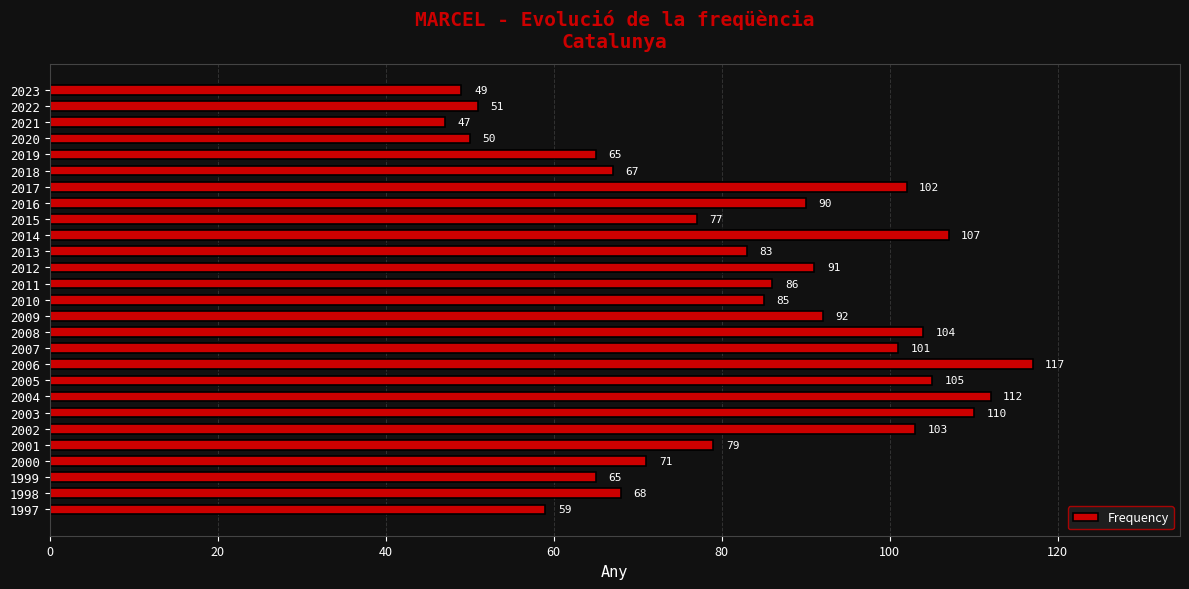

What is the difference between the maximum and minimum values?

70